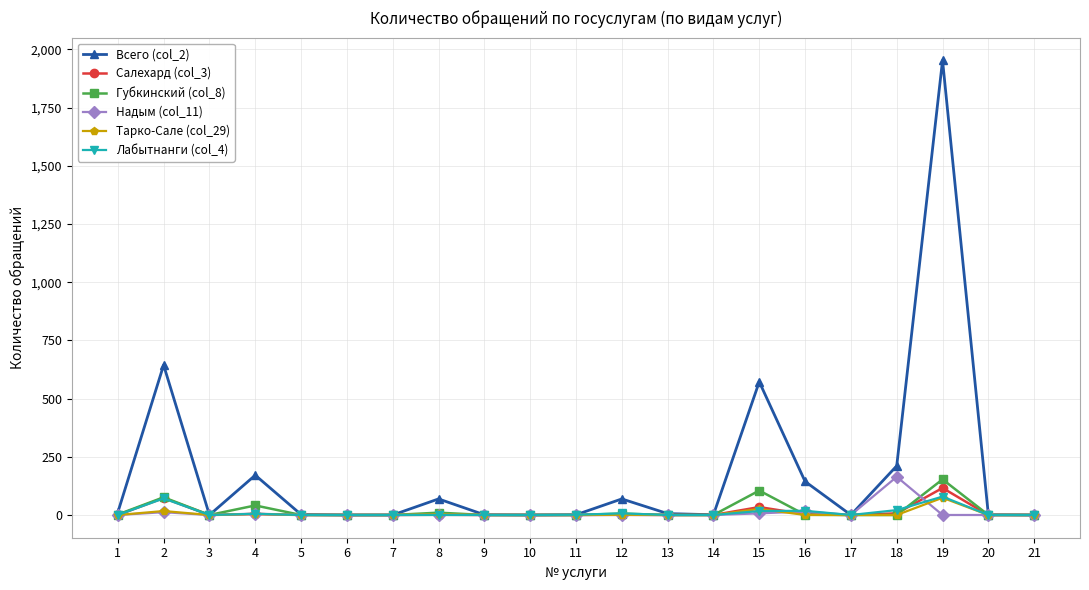

At which category is the sum across all series the highest?

19